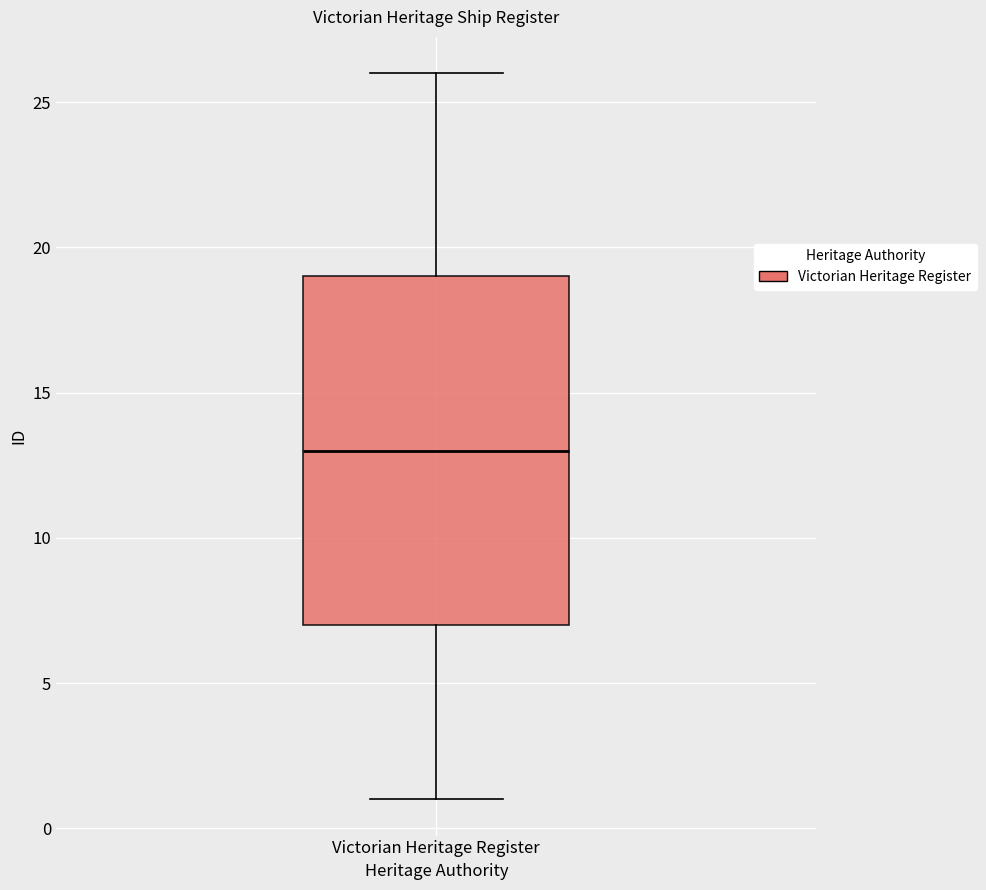

Transcribe this box plot: give where the median line is, the range the box spans, and where the two whiskers end, as read against the y-axis. The values are not printed on the chart, so give them approximately, as read against the axis.

median 13, box 7 to 19, whiskers 1 to 26